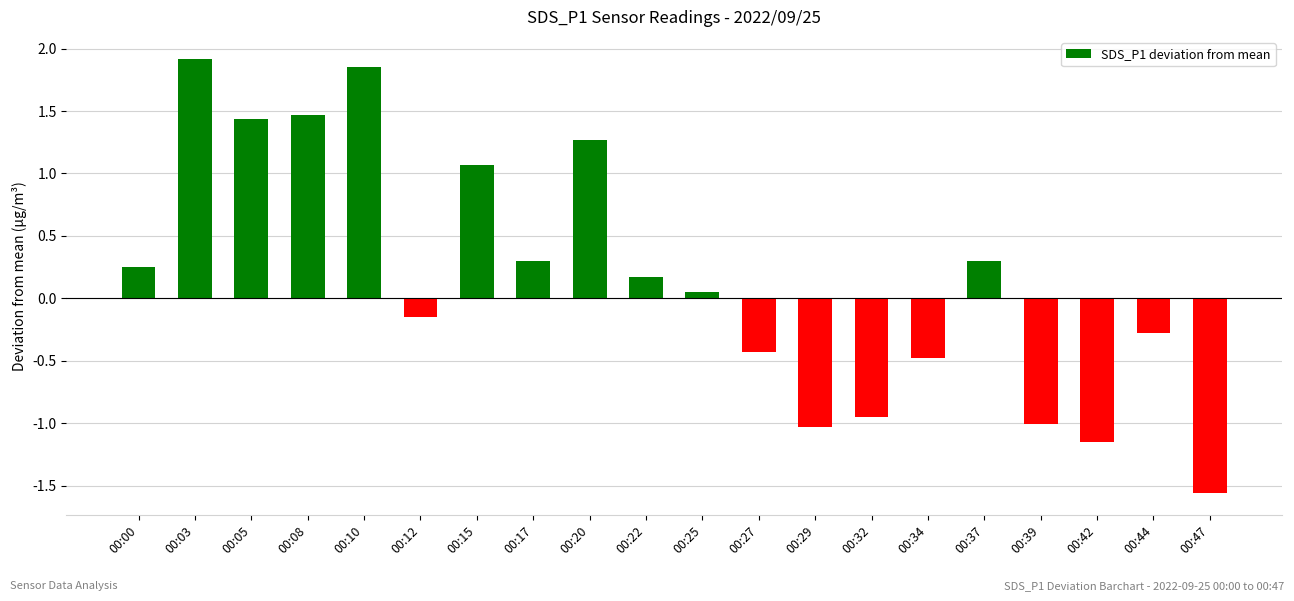

Does the chart contain any negative values?

Yes